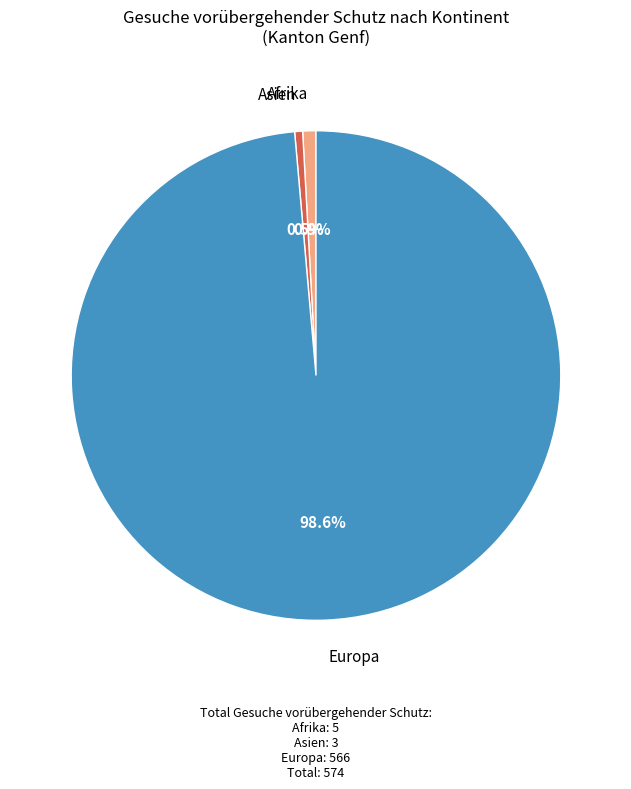

Which category has the biggest portion of the pie?

Europa